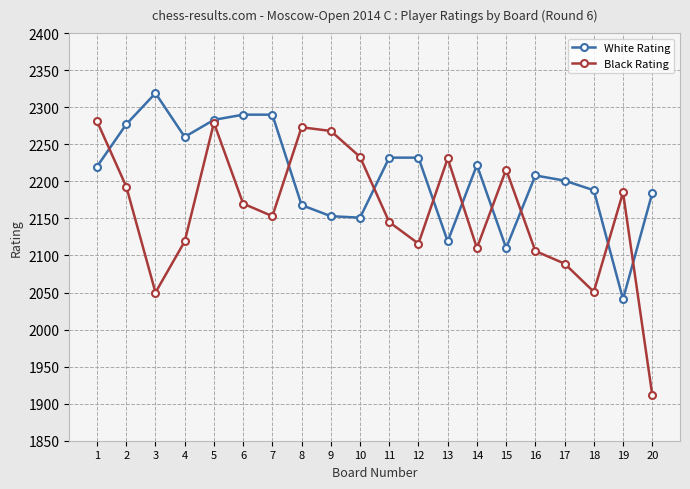

Which series has the largest total across all categories?

White Rating